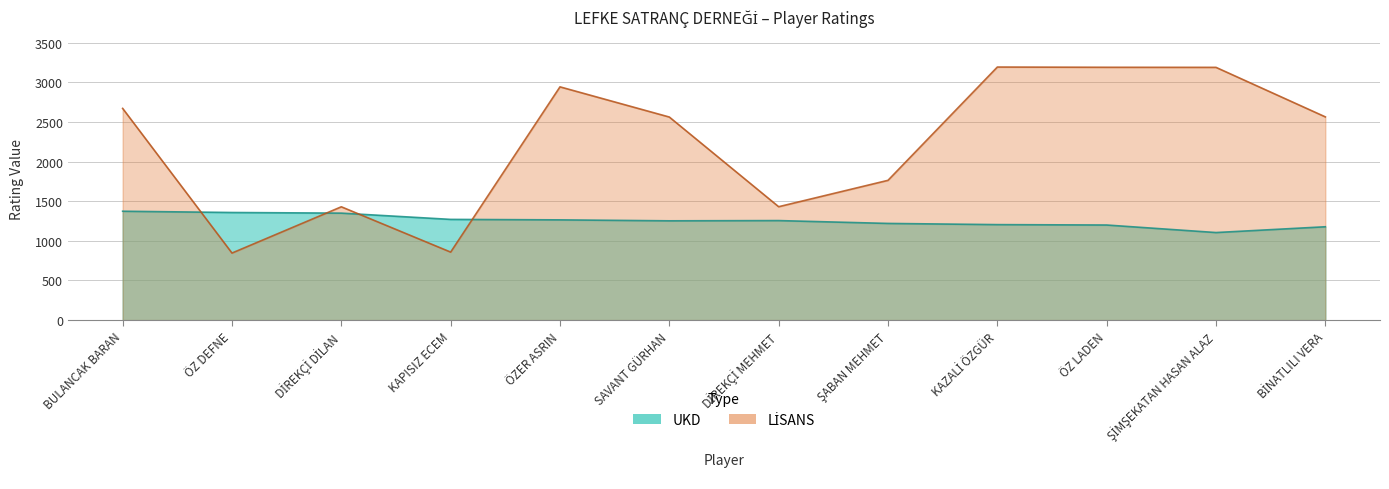

At which category does LİSANS reach its first local valley?

ÖZ DEFNE